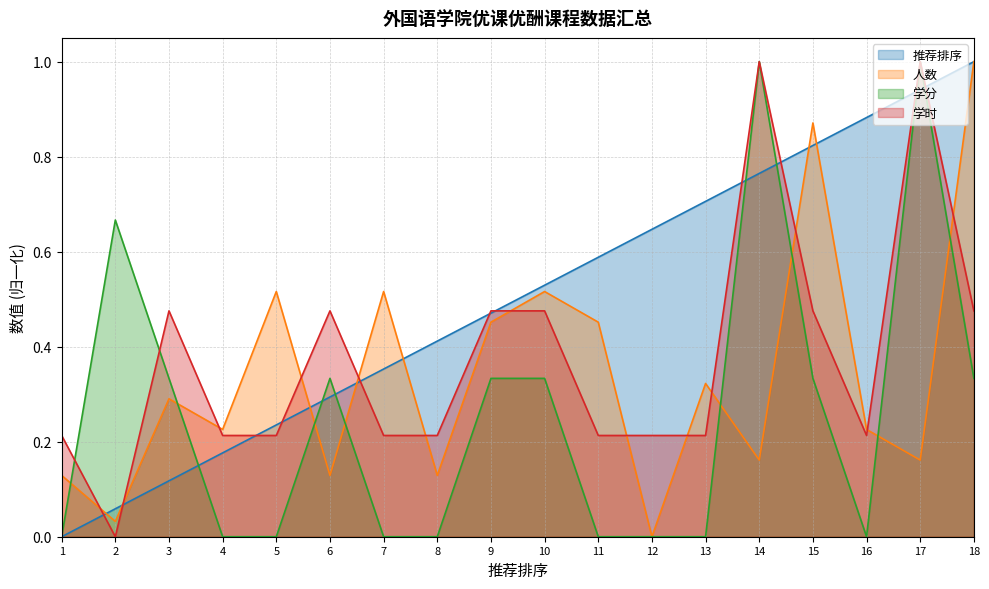

How many lines are shown in the chart?

4